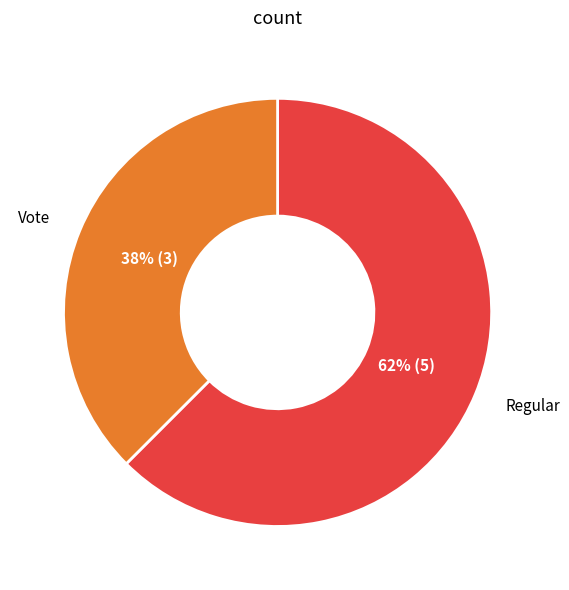

To the nearest percent, what is the average slice percentage?

50%